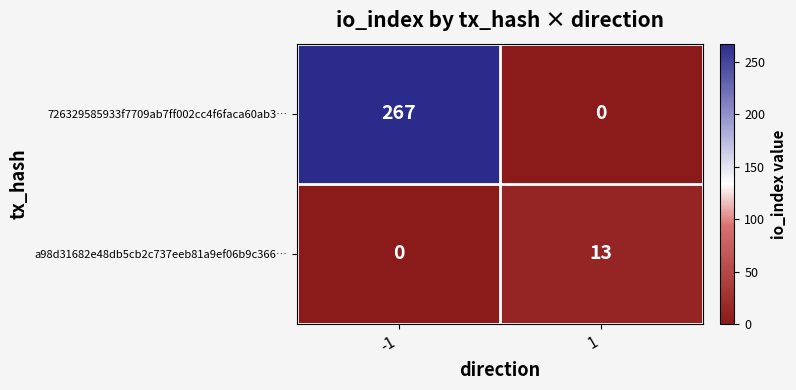

Reading left to right, extract all data points from this chart.

726329585933f7709ab7ff002cc4f6faca60ab3…: -1=267	1=0
a98d31682e48db5cb2c737eeb81a9ef06b9c366…: -1=0	1=13